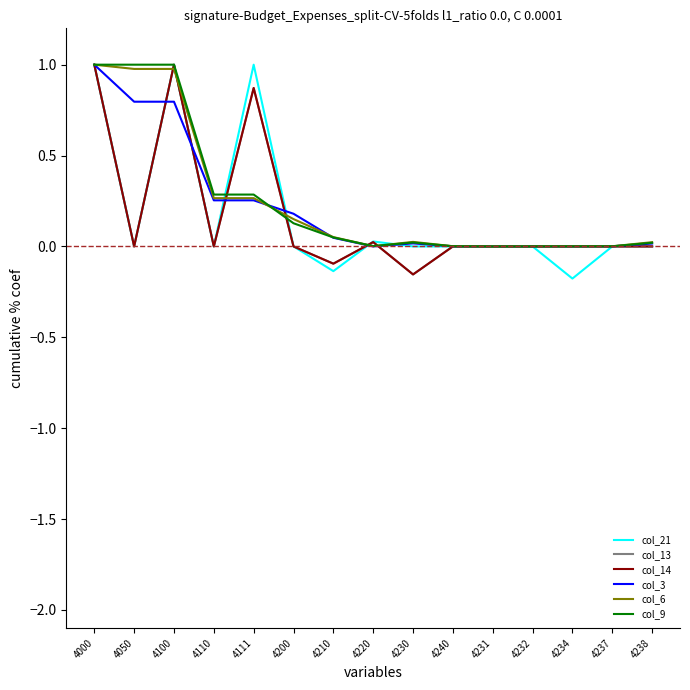

Reading left to right, what are all the values shown in this chart?

col_21: 4000=1.0	4050=0.0	4100=1.0	4110=0.0	4111=1.0	4200=0.0	4210=-0.1	4220=0.0	4230=0.0	4240=0.0	4231=0.0	4232=0.0	4234=-0.2	4237=0.0	4238=0.0
col_13: 4000=1.0	4050=0.0	4100=1.0	4110=0.0	4111=0.9	4200=0.0	4210=-0.1	4220=0.0	4230=-0.2	4240=0.0	4231=0.0	4232=0.0	4234=0.0	4237=0.0	4238=0.0
col_14: 4000=1.0	4050=0.0	4100=1.0	4110=0.0	4111=0.9	4200=0.0	4210=-0.1	4220=0.0	4230=-0.2	4240=0.0	4231=0.0	4232=0.0	4234=0.0	4237=0.0	4238=0.0
col_3: 4000=1.0	4050=0.8	4100=0.8	4110=0.3	4111=0.3	4200=0.2	4210=0.0	4220=0.0	4230=0.0	4240=0.0	4231=0.0	4232=0.0	4234=0.0	4237=0.0	4238=0.0
col_6: 4000=1.0	4050=1.0	4100=1.0	4110=0.3	4111=0.3	4200=0.2	4210=0.1	4220=0.0	4230=0.0	4240=0.0	4231=0.0	4232=0.0	4234=0.0	4237=0.0	4238=0.0
col_9: 4000=1.0	4050=1.0	4100=1.0	4110=0.3	4111=0.3	4200=0.1	4210=0.0	4220=0.0	4230=0.0	4240=0.0	4231=0.0	4232=0.0	4234=0.0	4237=0.0	4238=0.0